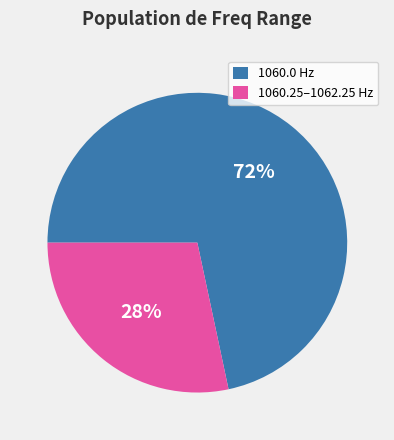

Does any single category account for the majority?

Yes